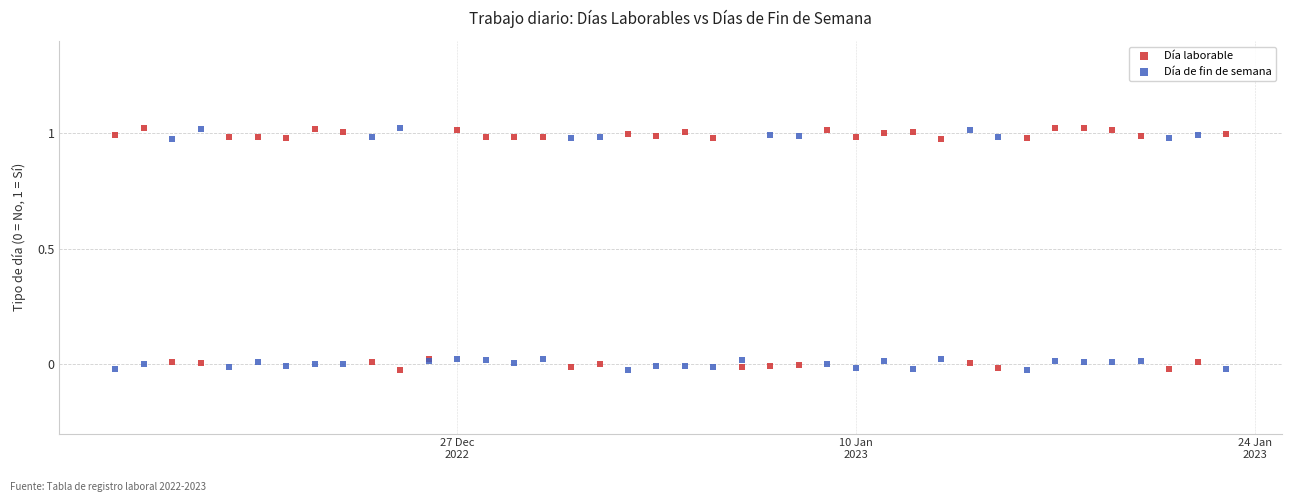

What is the X range (max minus min) for the scatter plot?

39.0